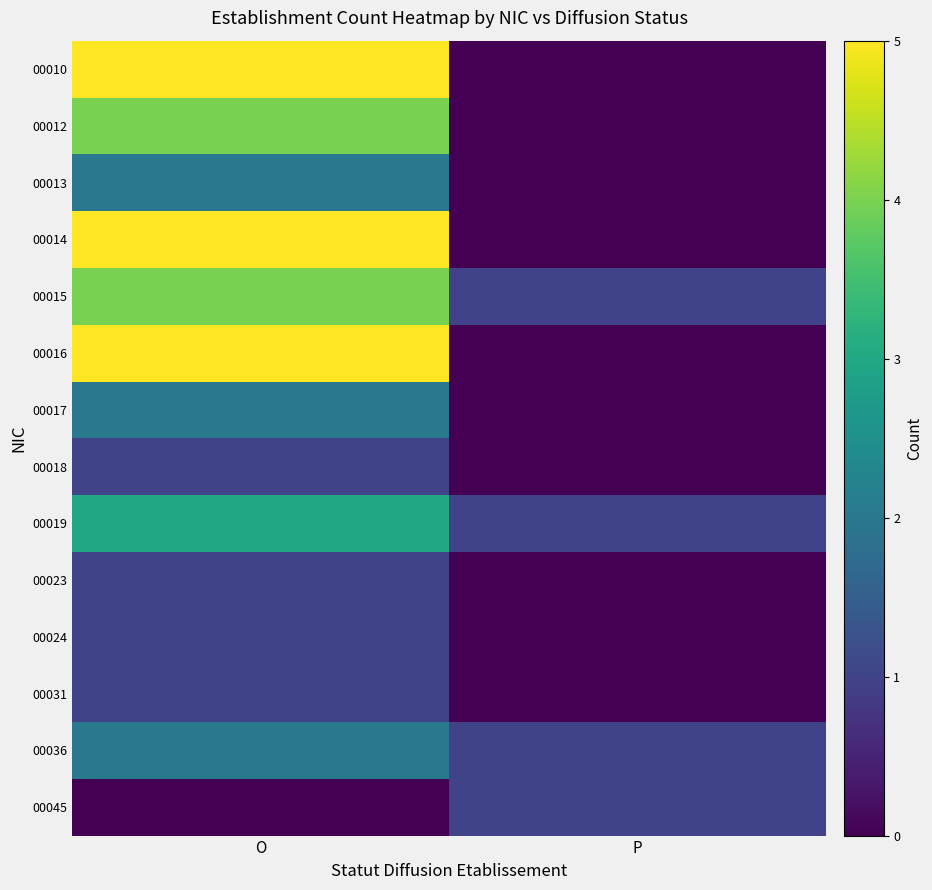

Reading right to left, what are all the values shown in this chart?

00010: P=0	O=5
00012: P=0	O=4
00013: P=0	O=2
00014: P=0	O=5
00015: P=1	O=4
00016: P=0	O=5
00017: P=0	O=2
00018: P=0	O=1
00019: P=1	O=3
00023: P=0	O=1
00024: P=0	O=1
00031: P=0	O=1
00036: P=1	O=2
00045: P=1	O=0